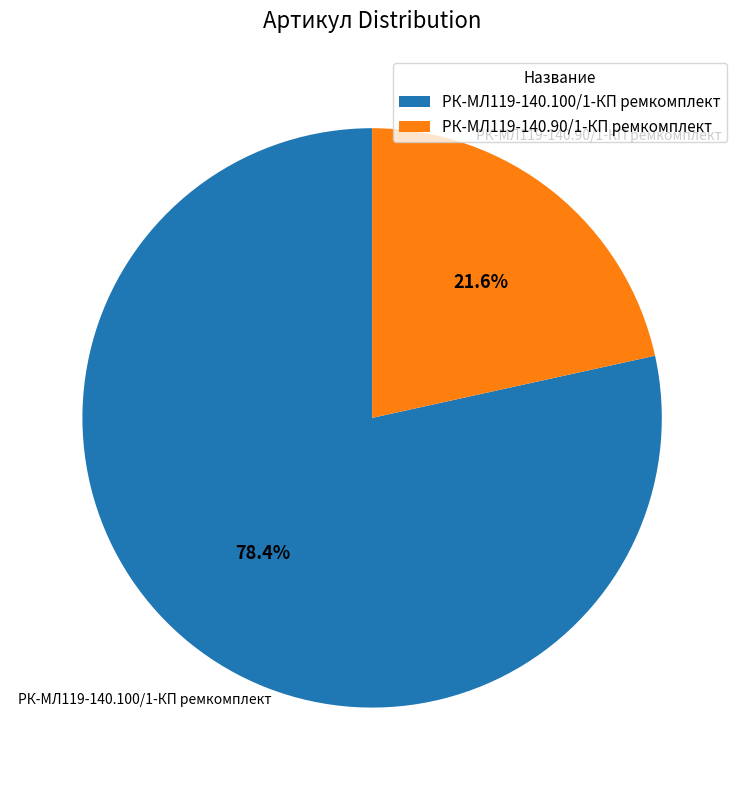

Which has a higher value, РК-МЛ119-140.90/1-КП ремкомплект or РК-МЛ119-140.100/1-КП ремкомплект?

РК-МЛ119-140.100/1-КП ремкомплект